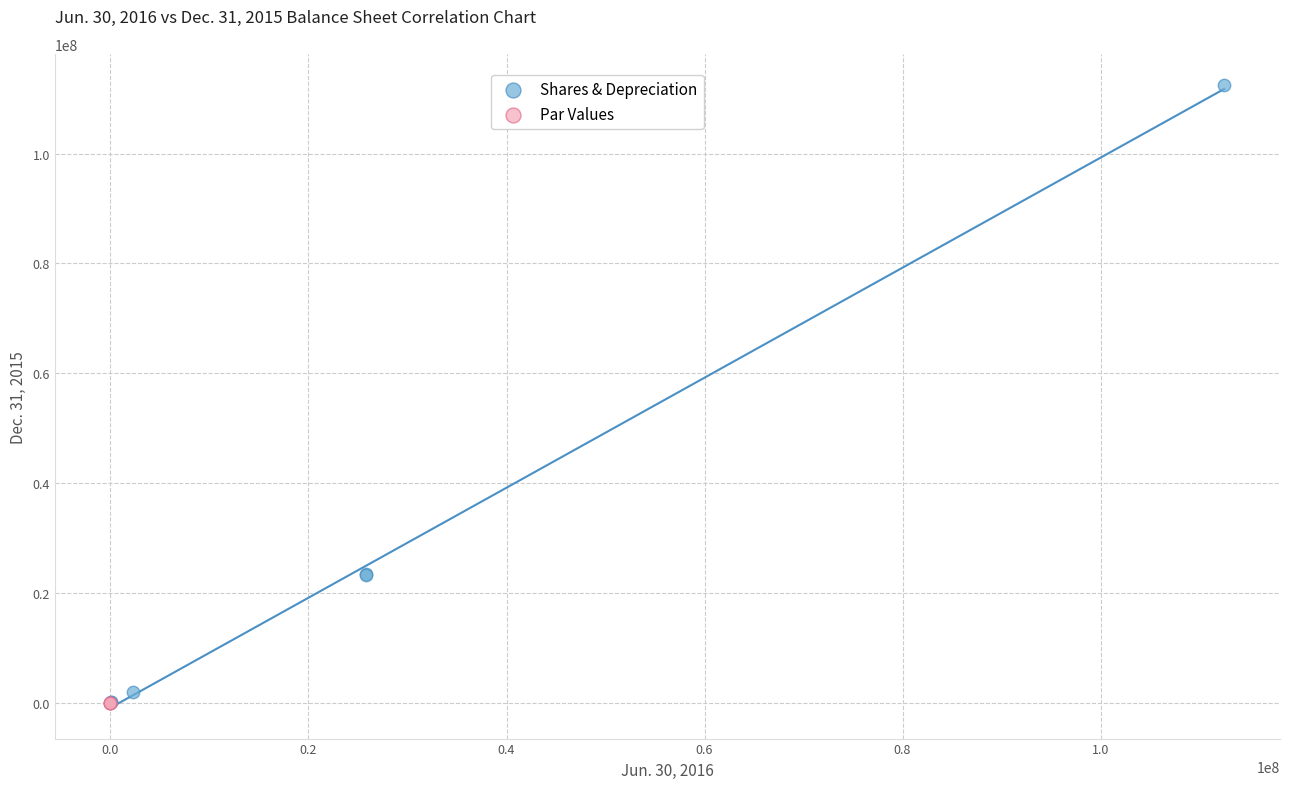

Which series contains the highest Y value?

Shares & Depreciation